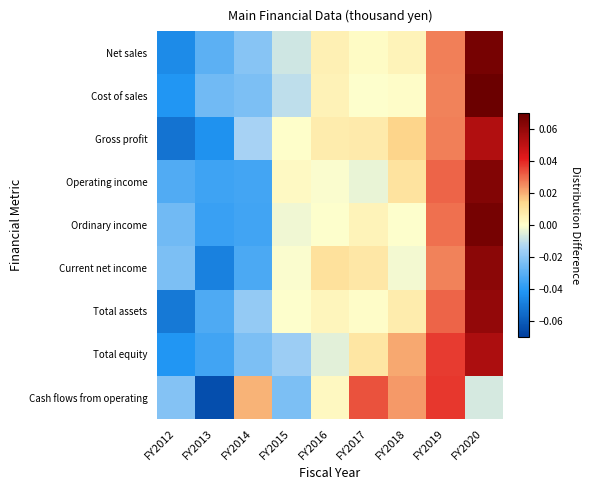

Reading left to right, extract all data points from this chart.

Net sales: FY2012=-0.0	FY2013=-0.0	FY2014=-0.0	FY2015=-0.0	FY2016=0.0	FY2017=0.0	FY2018=0.0	FY2019=0.0	FY2020=0.1
Cost of sales: FY2012=-0.0	FY2013=-0.0	FY2014=-0.0	FY2015=-0.0	FY2016=0.0	FY2017=-0.0	FY2018=0.0	FY2019=0.0	FY2020=0.1
Gross profit: FY2012=-0.1	FY2013=-0.0	FY2014=-0.0	FY2015=0.0	FY2016=0.0	FY2017=0.0	FY2018=0.0	FY2019=0.0	FY2020=0.1
Operating income: FY2012=-0.0	FY2013=-0.0	FY2014=-0.0	FY2015=0.0	FY2016=-0.0	FY2017=-0.0	FY2018=0.0	FY2019=0.0	FY2020=0.1
Ordinary income: FY2012=-0.0	FY2013=-0.0	FY2014=-0.0	FY2015=-0.0	FY2016=-0.0	FY2017=0.0	FY2018=-0.0	FY2019=0.0	FY2020=0.1
Current net income: FY2012=-0.0	FY2013=-0.0	FY2014=-0.0	FY2015=-0.0	FY2016=0.0	FY2017=0.0	FY2018=-0.0	FY2019=0.0	FY2020=0.1
Total assets: FY2012=-0.1	FY2013=-0.0	FY2014=-0.0	FY2015=-0.0	FY2016=0.0	FY2017=0.0	FY2018=0.0	FY2019=0.0	FY2020=0.1
Total equity: FY2012=-0.0	FY2013=-0.0	FY2014=-0.0	FY2015=-0.0	FY2016=-0.0	FY2017=0.0	FY2018=0.0	FY2019=0.0	FY2020=0.1
Cash flows from operating: FY2012=-0.0	FY2013=-0.1	FY2014=0.0	FY2015=-0.0	FY2016=0.0	FY2017=0.0	FY2018=0.0	FY2019=0.0	FY2020=-0.0